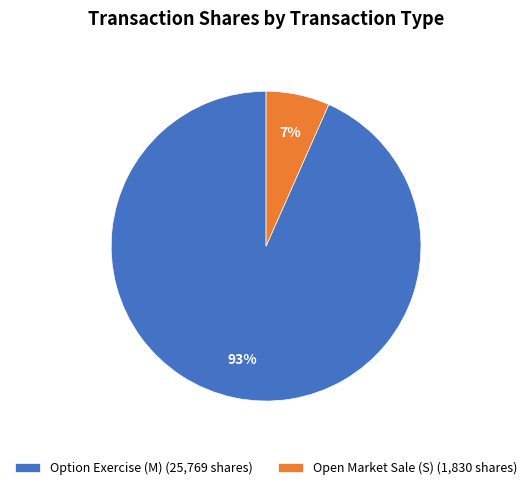

The Open Market Sale (S) (1,830 shares) slice represents 1% of the pie. True or false?

False